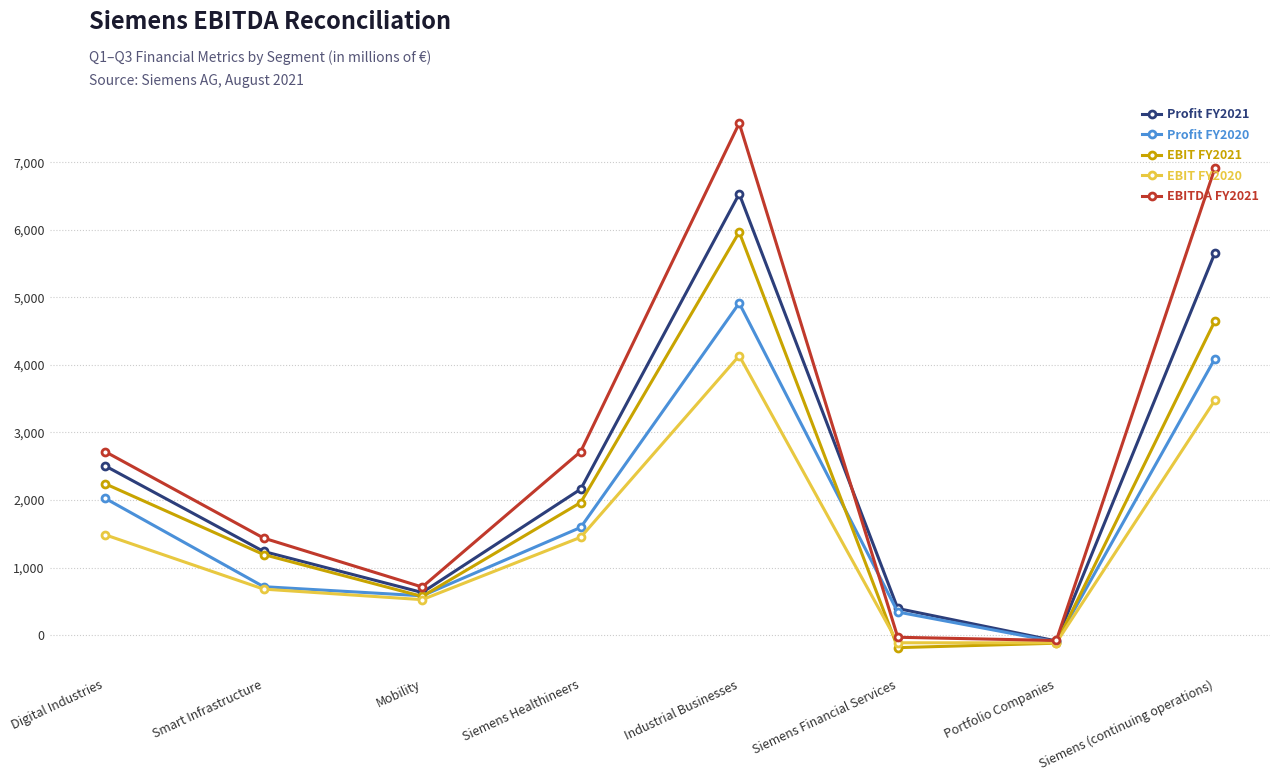

Which series has the largest total across all categories?

EBITDA FY2021